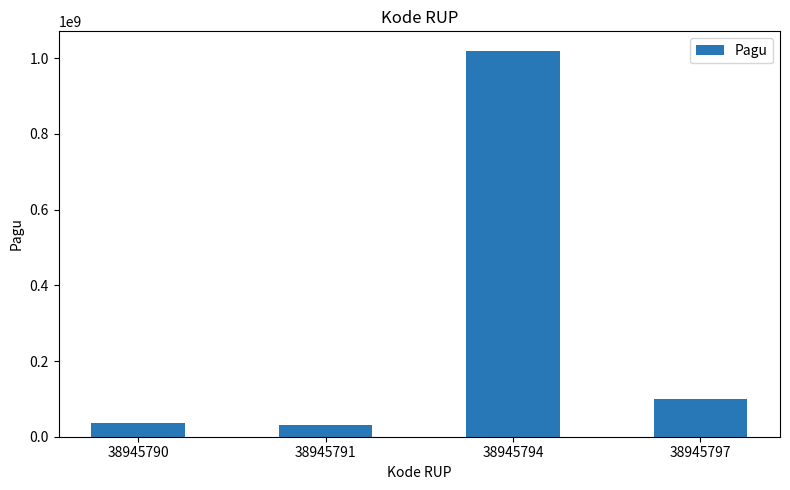

Reading left to right, list all the values displayed in this chart.

38945790=36000000	38945791=30000000	38945794=1020000000	38945797=100000000